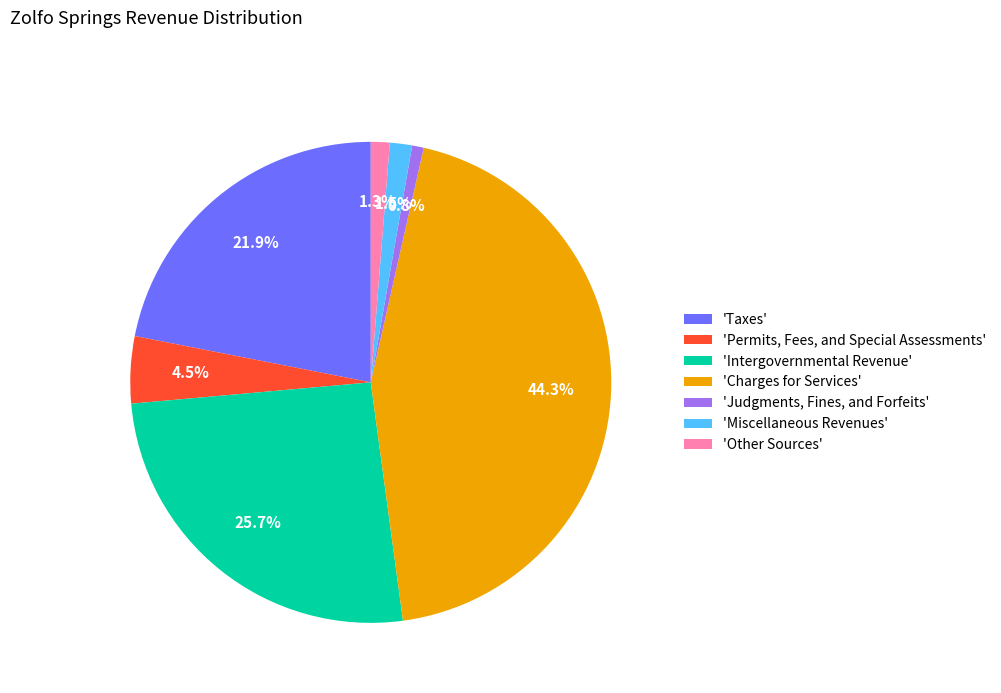

Between 'Permits, Fees, and Special Assessments' and 'Charges for Services', which is larger?

'Charges for Services'